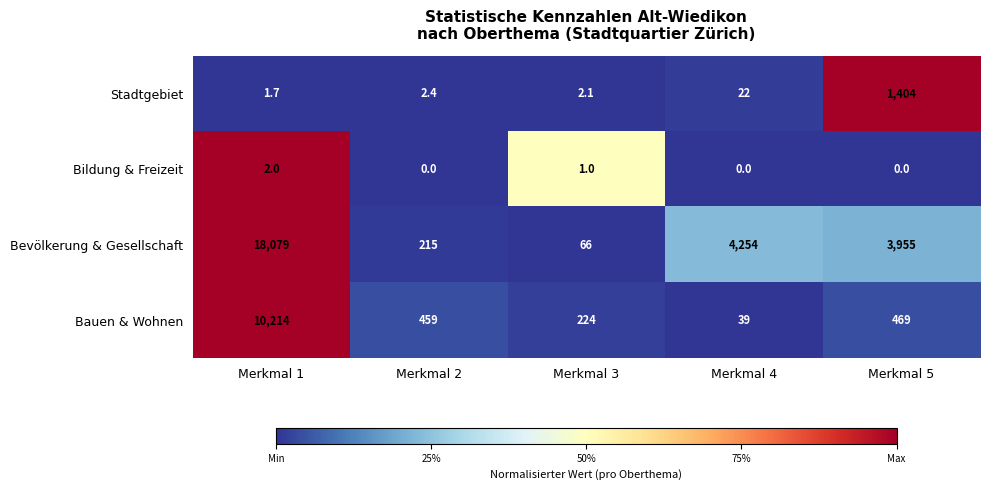

What is the average value of the Bildung & Freizeit series?

0.6